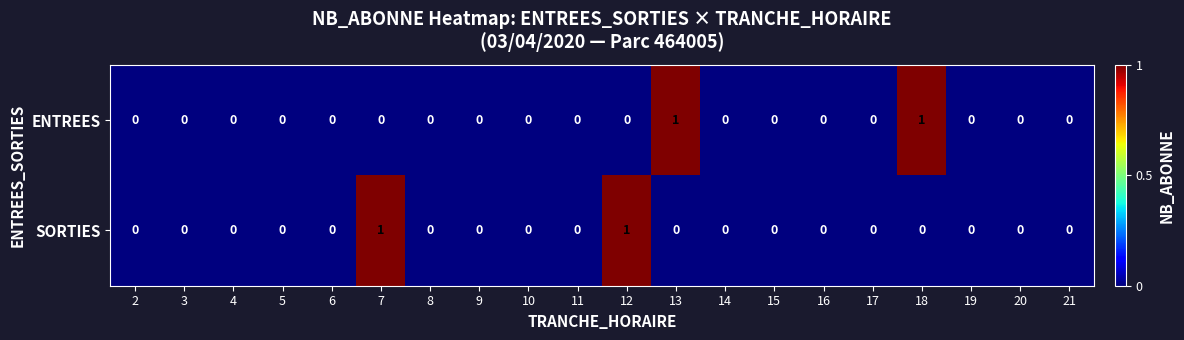

Which series changed the most between 2 and 18?

ENTREES